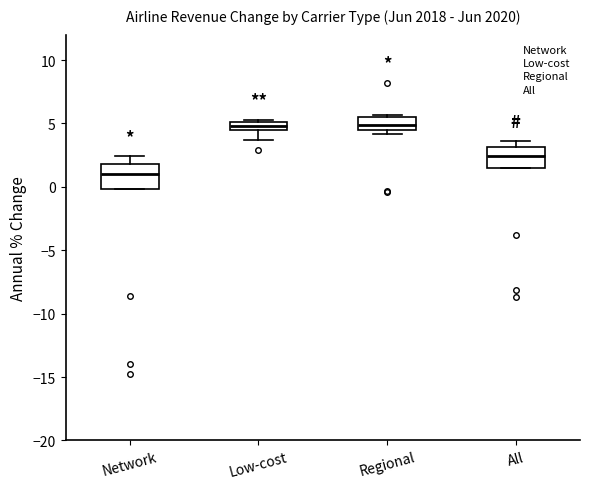

Where does the median line of the box for Network sit on the y-axis? The values are not printed on the chart, so give them approximately, as read against the axis.

1.0